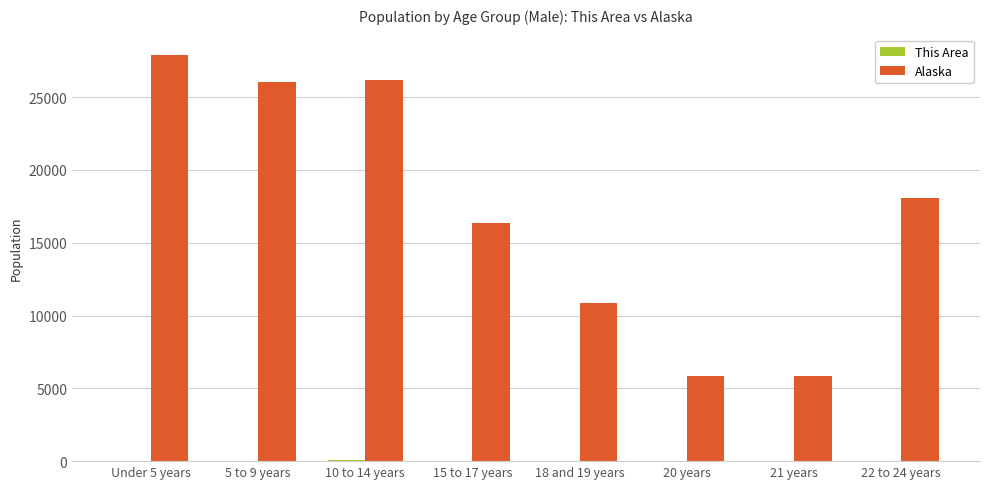

Which series changed the most between 15 to 17 years and 20 years?

Alaska